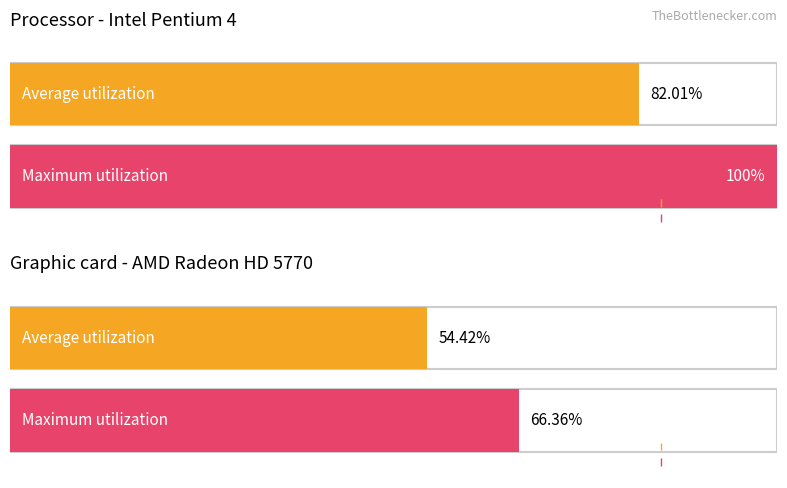

Which series changed the most between 7 and 12?

Average utilization